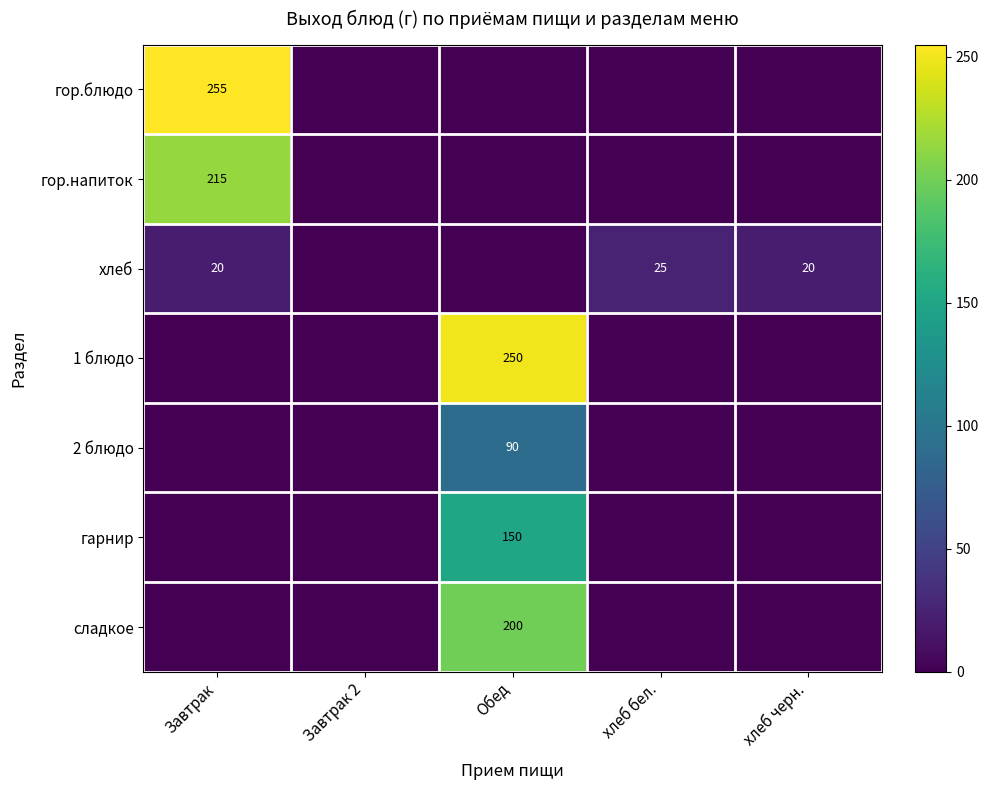

Is it true that 2 блюдо equals 118 at Обед?

False